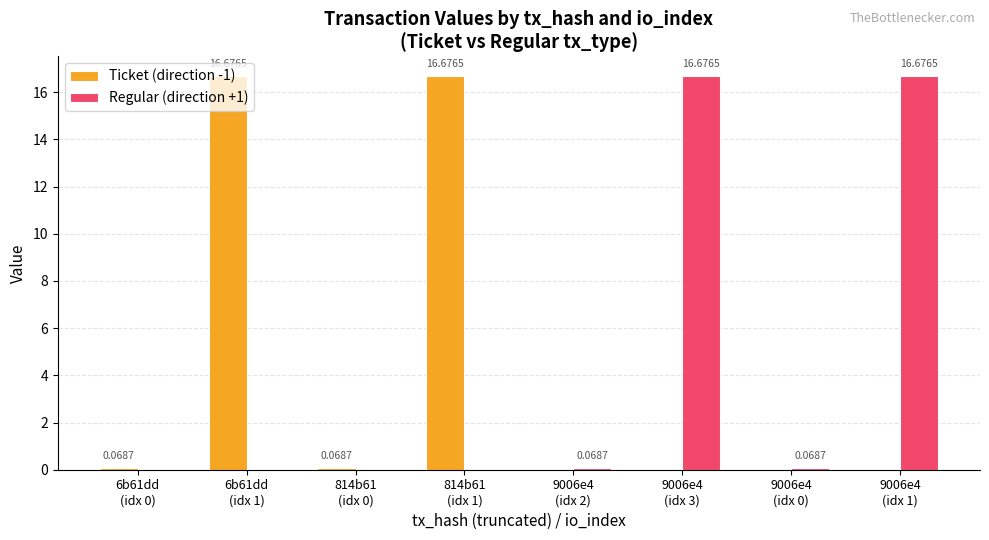

What is the sum of all Regular (direction +1) values?

33.5